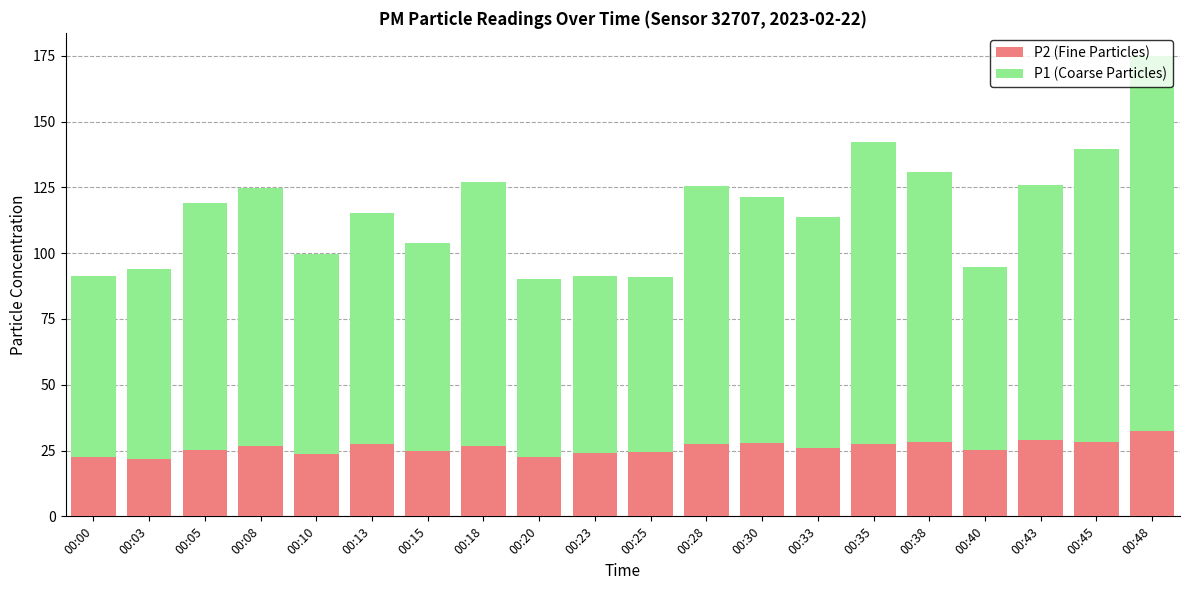

Is it true that P2 (Fine Particles) equals 49.9 at 00:48?

False